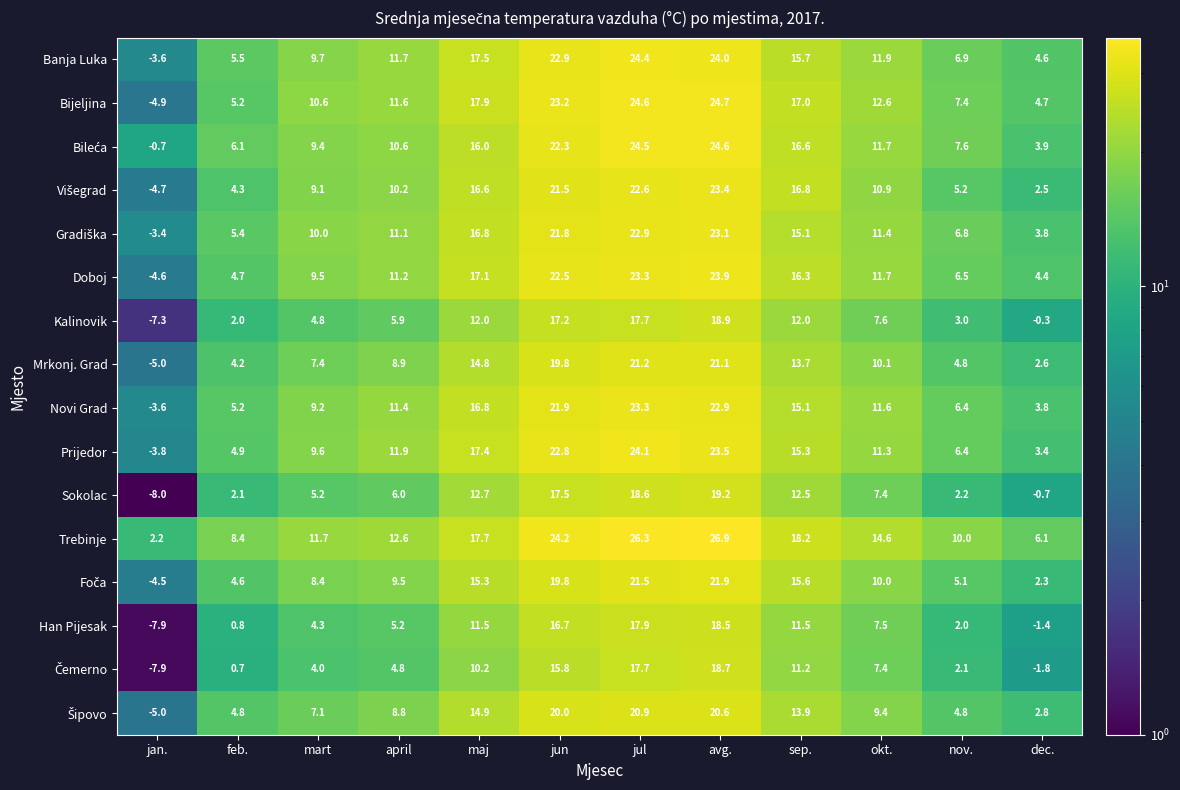

What is the total value across all series at maj?

245.2